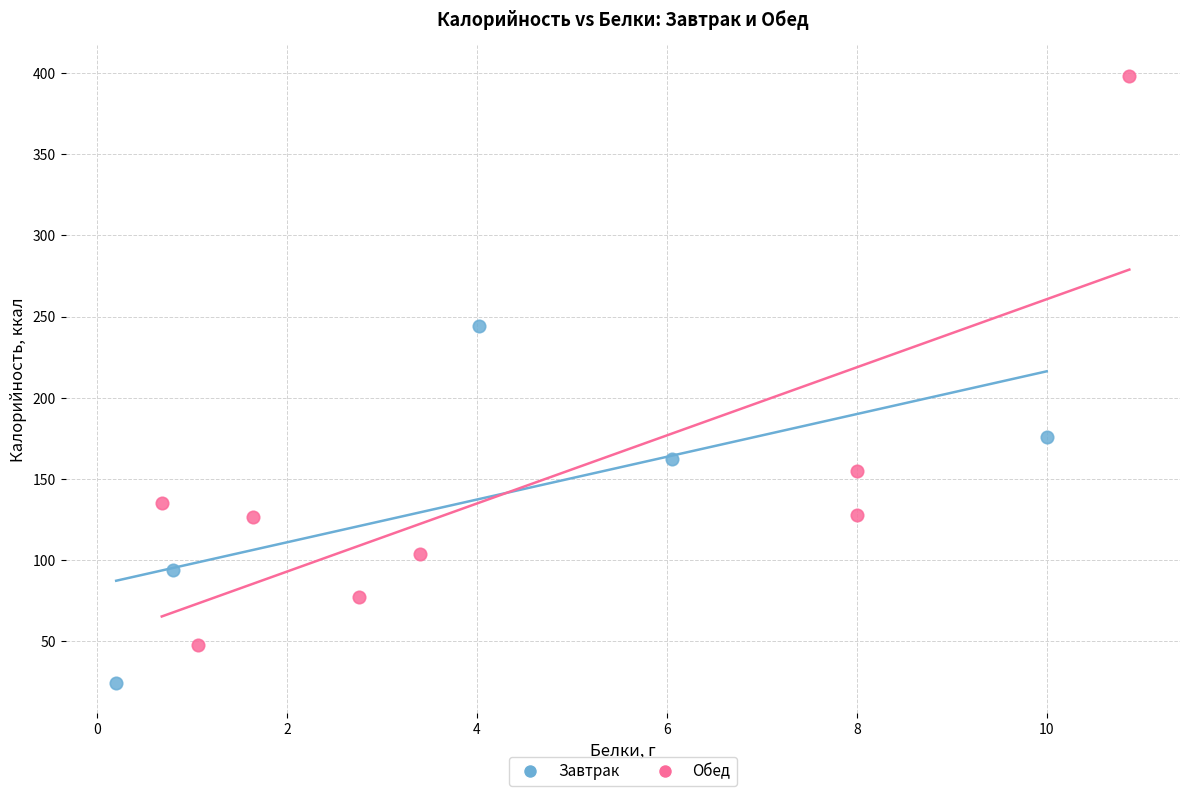

Which series reaches the maximum Y coordinate?

Обед